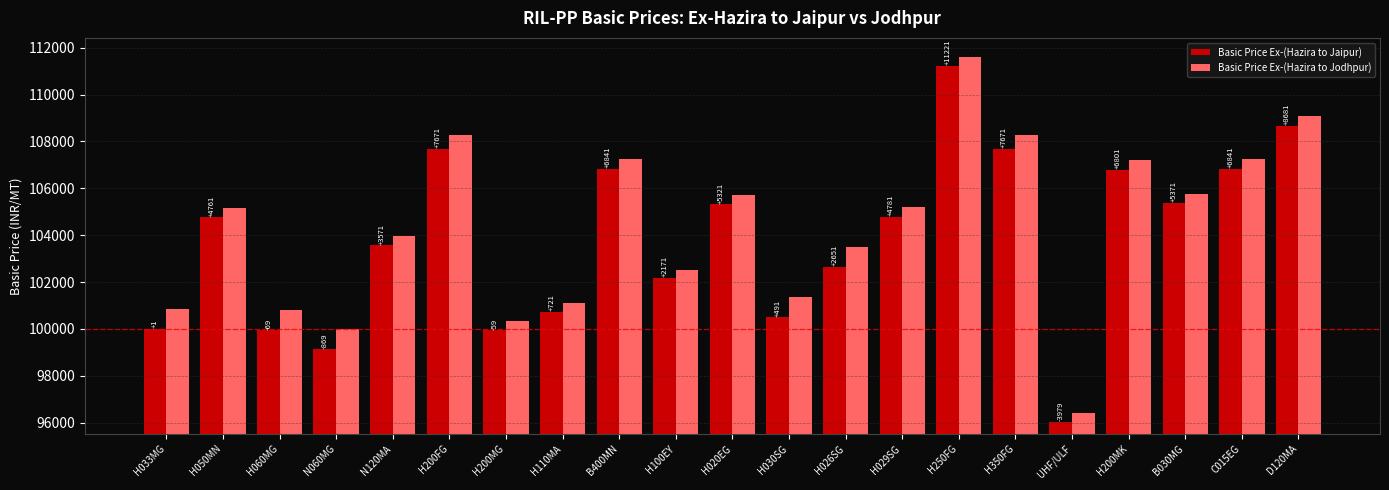

At which label does Basic Price Ex-(Hazira to Jaipur) reach its minimum?

UHF/ULF